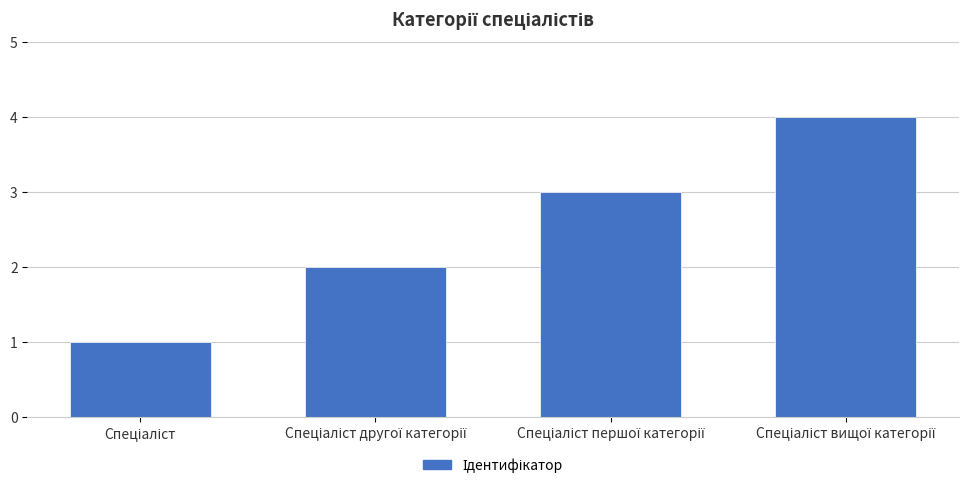

What is the sum of all values?

10